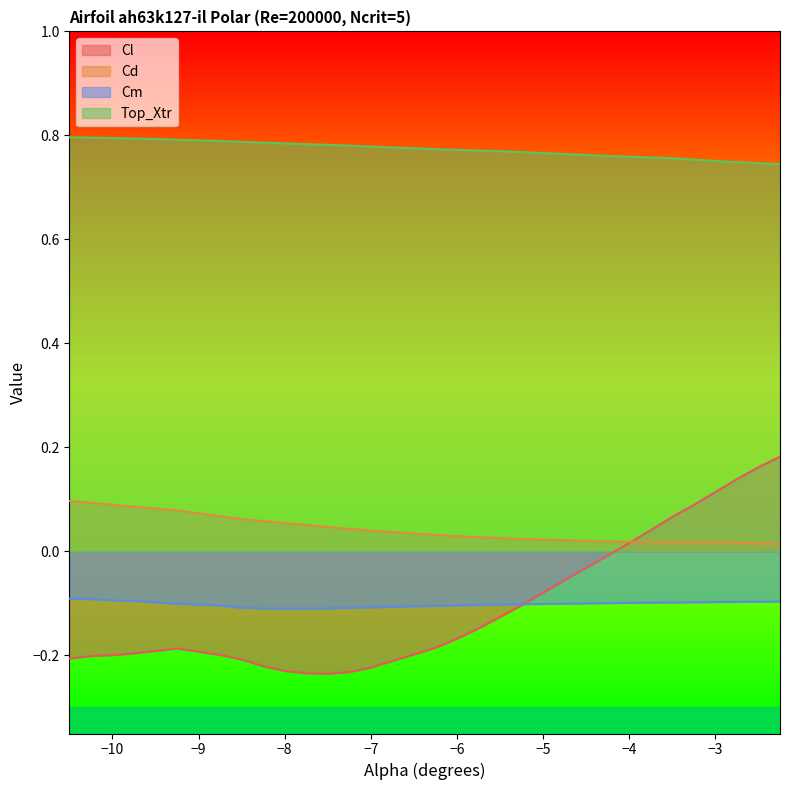

What is the greatest value displayed?

0.8